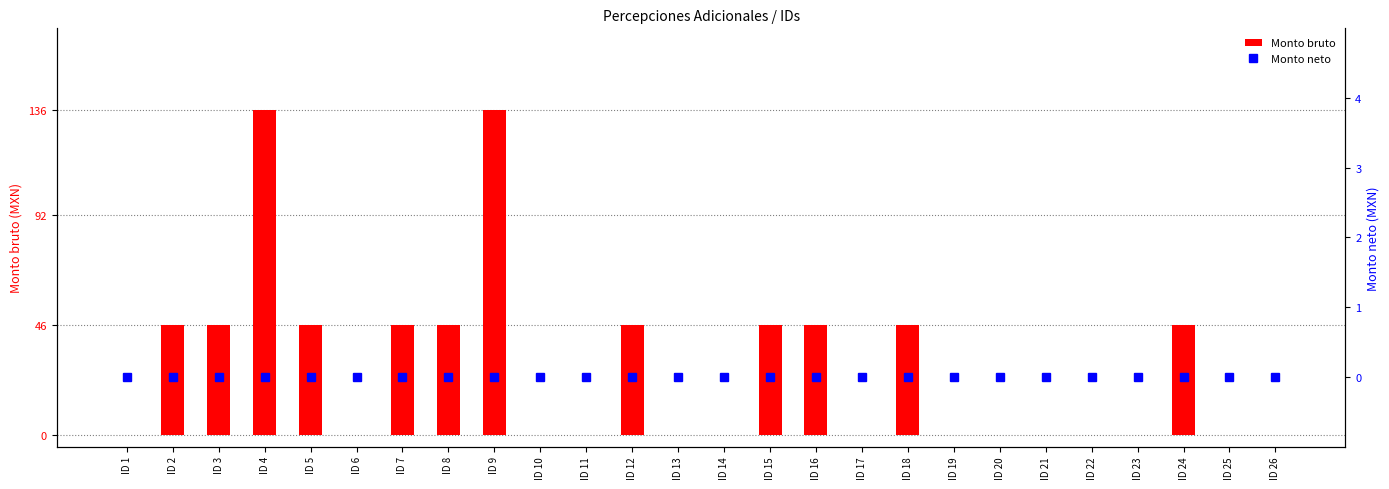

Rank the series by their maximum value, from highest to lowest.

Monto bruto, Monto neto